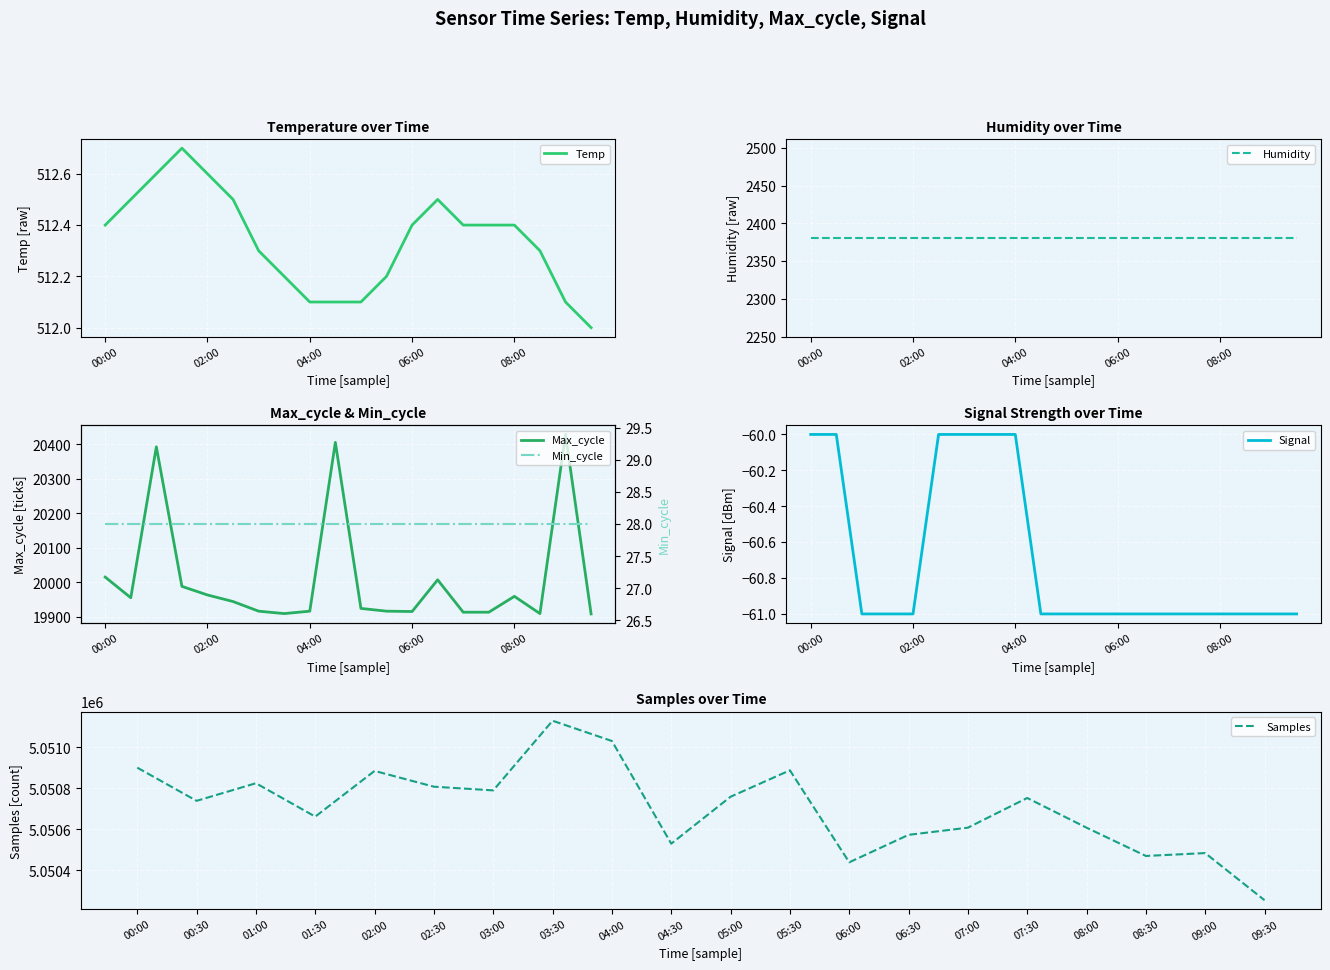

What is the value of the Signal point at the 7th from the left?

-60.0